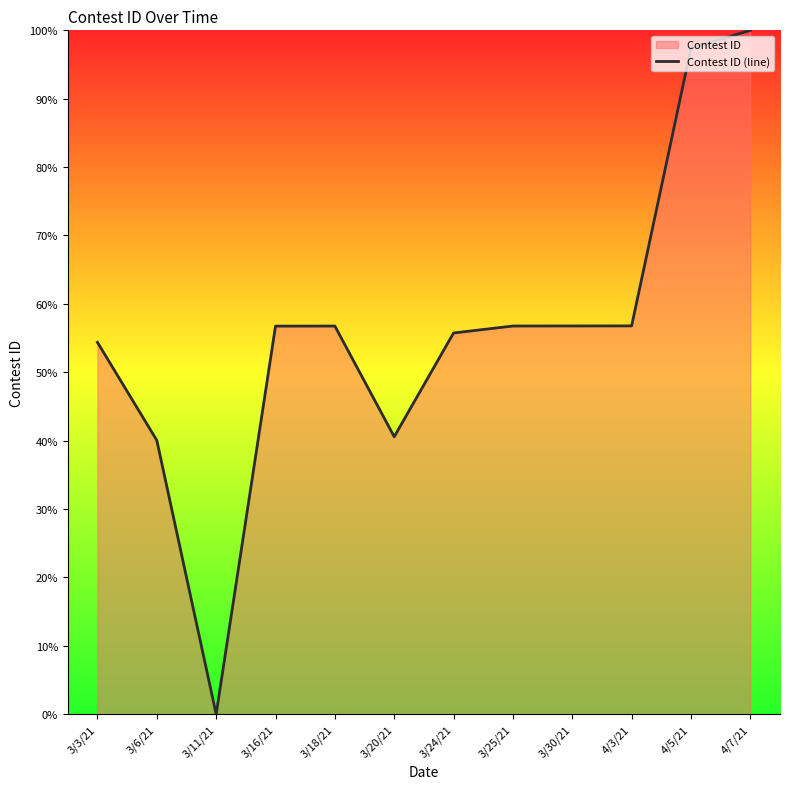

The value at 3/18/21 is 56.8. True or false?

True